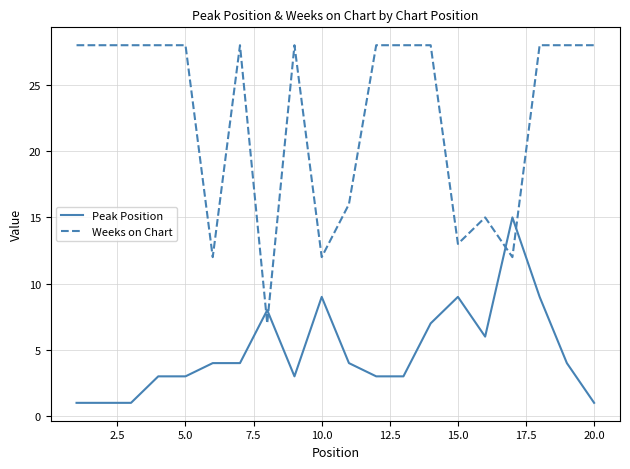

What is the difference between the maximum and minimum values in the Peak Position series?

14